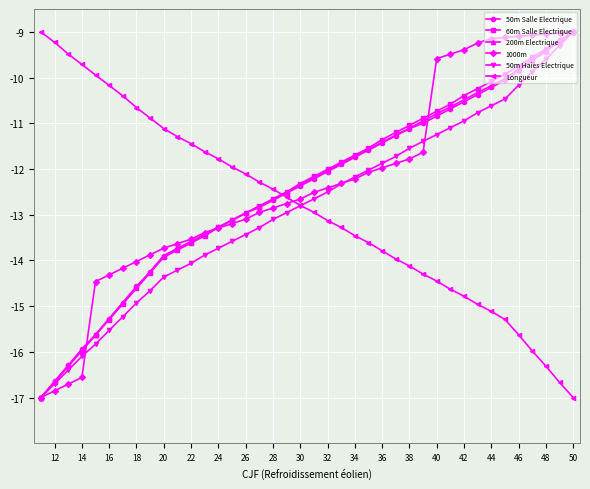

What is the highest value of the 60m Salle Electrique series?

-9.0